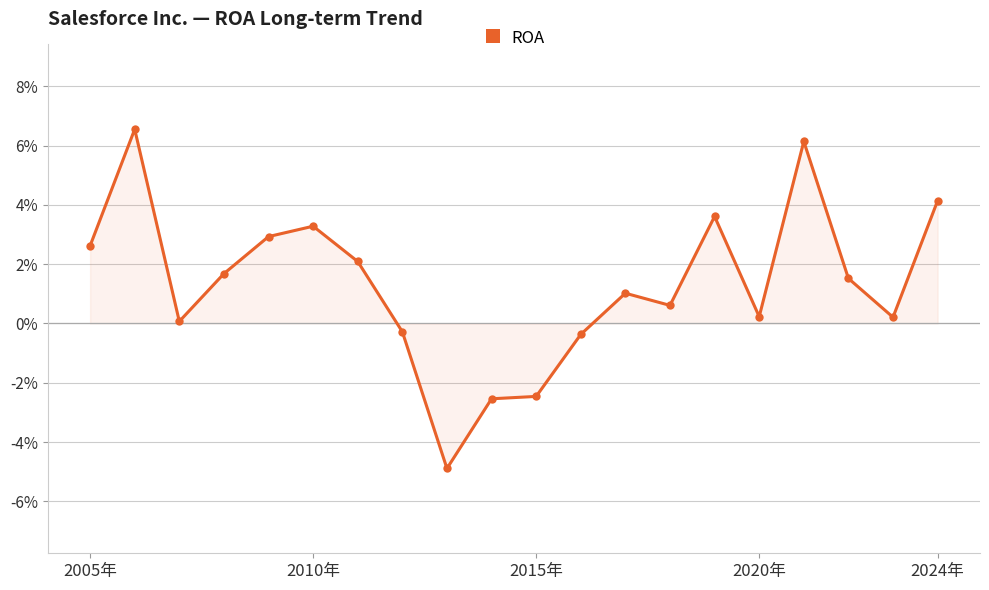

Is this an area chart (filled region under the line)?

Yes